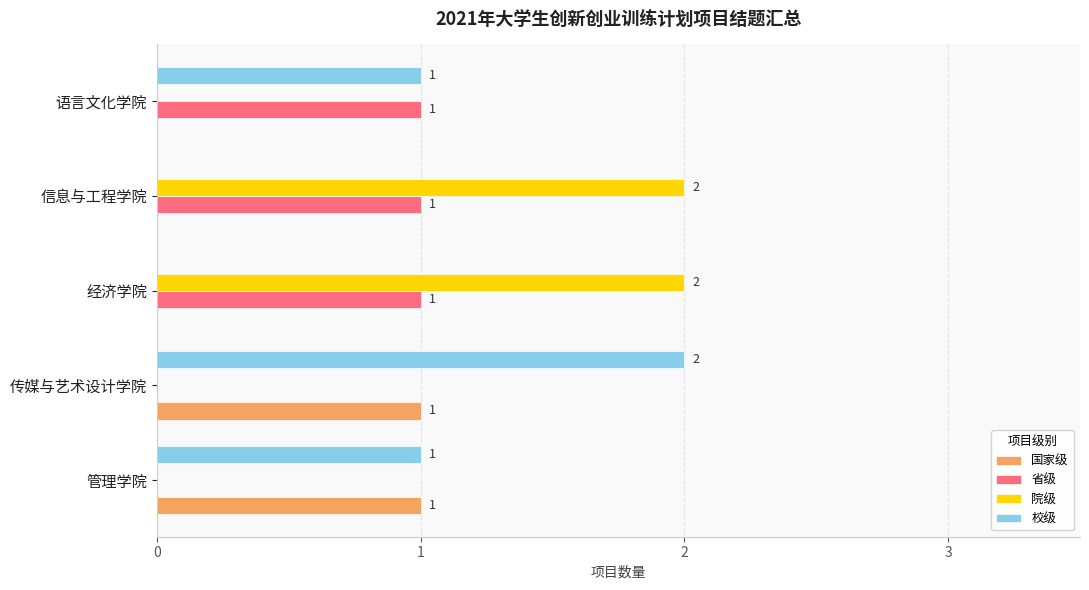

Which series changed the most between 管理学院 and 信息与工程学院?

院级